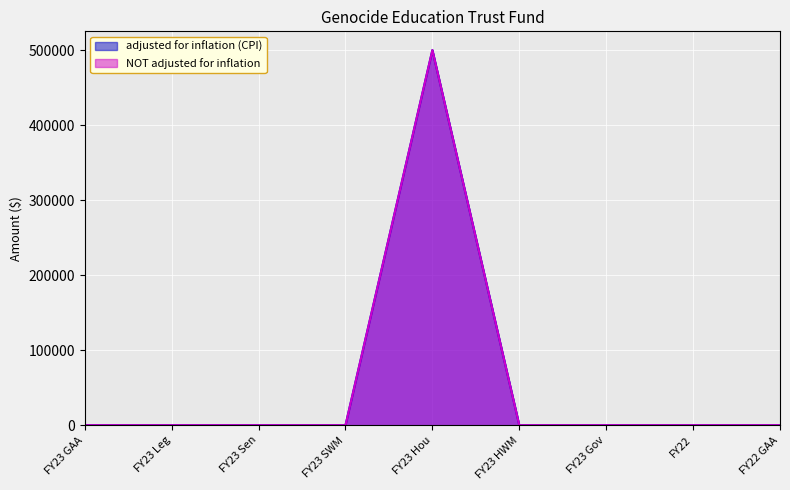

How many lines are shown in the chart?

2